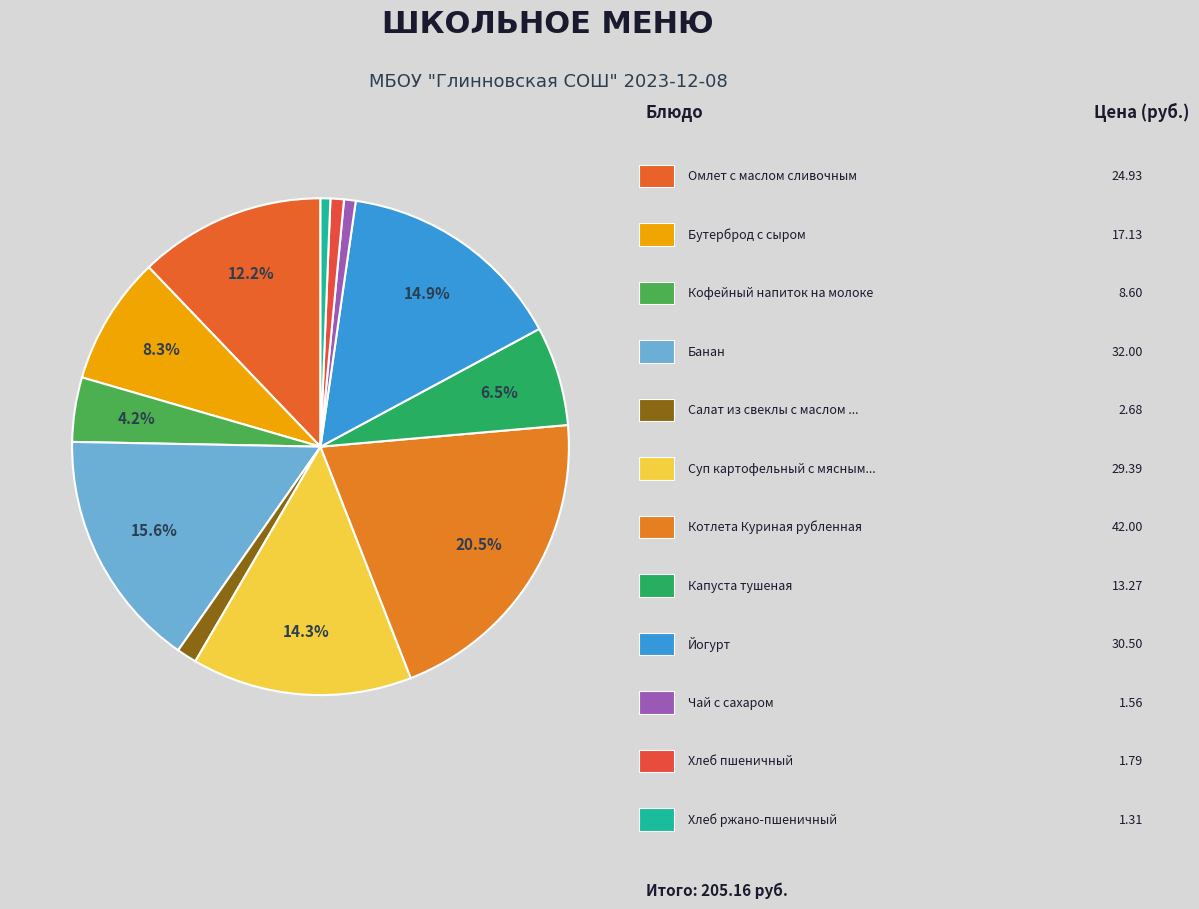

Does any single category account for the majority?

No